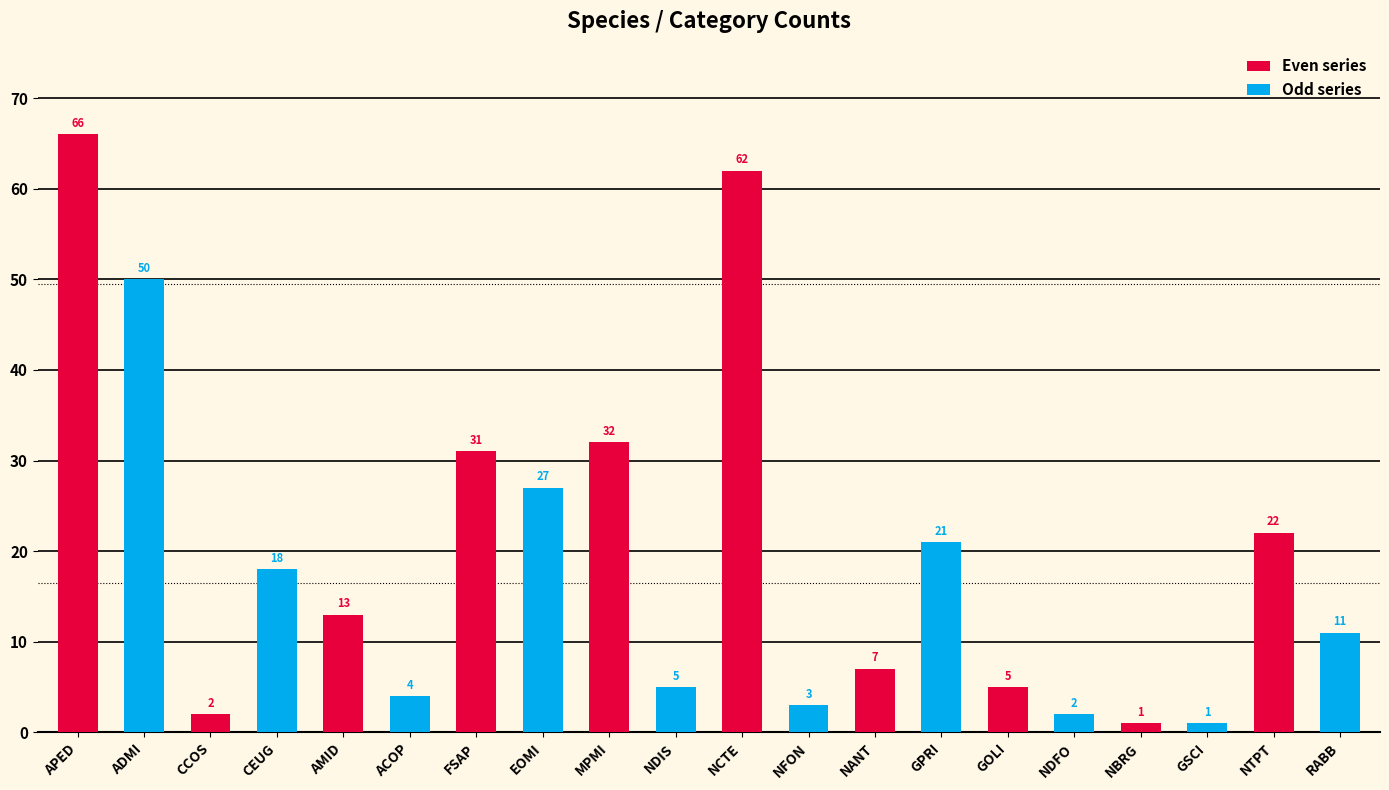

The Odd series series shows 1 at NBRG. True or false?

True